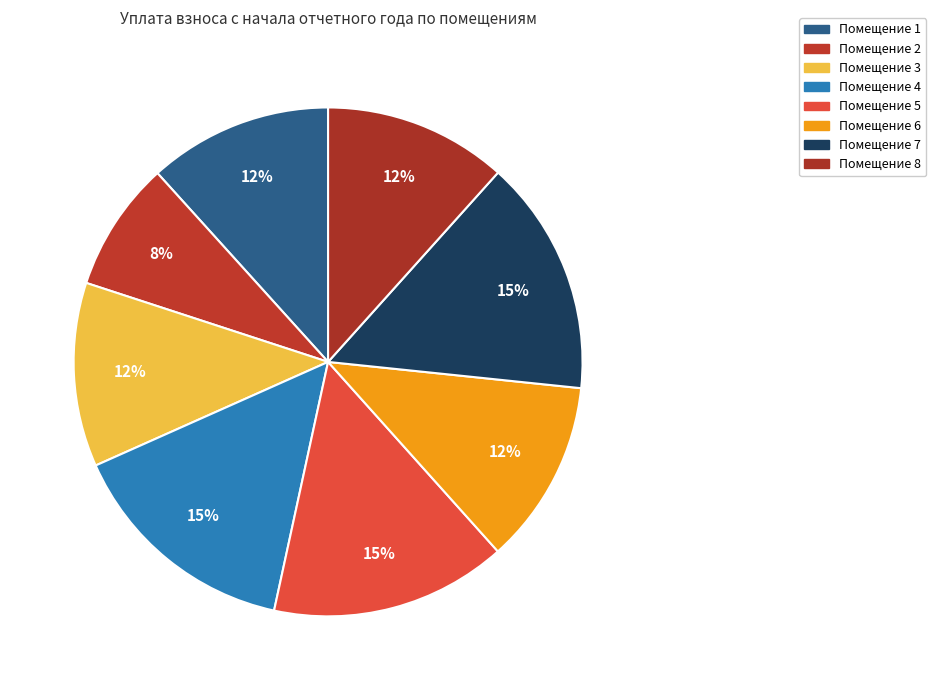

Count the number of slices in the pie.

8